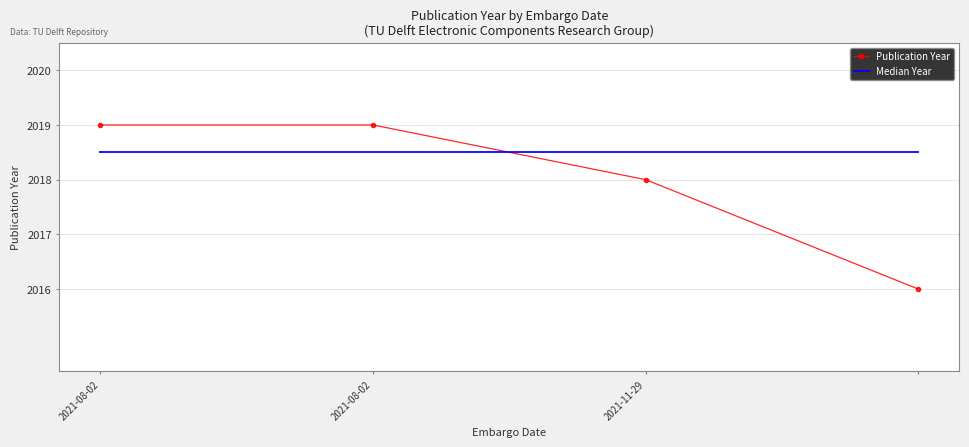

Which series has the largest total across all categories?

Median Year